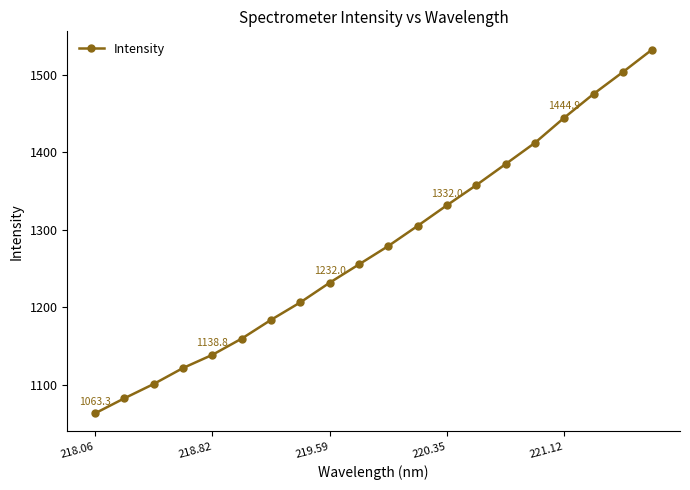

True or false: there are more than 0 points higher than both neighbors.

False